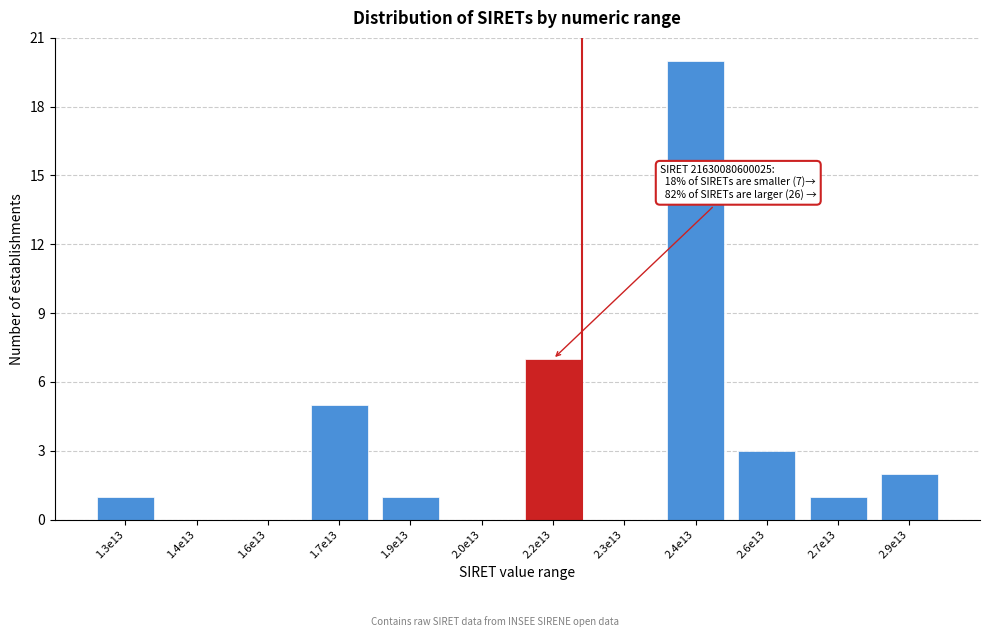

Reading left to right, transcribe all the data shown in this chart.

1.3e13=1	1.4e13=0	1.6e13=0	1.7e13=5	1.9e13=1	2.0e13=0	2.2e13=7	2.3e13=0	2.4e13=20	2.6e13=3	2.7e13=1	2.9e13=2